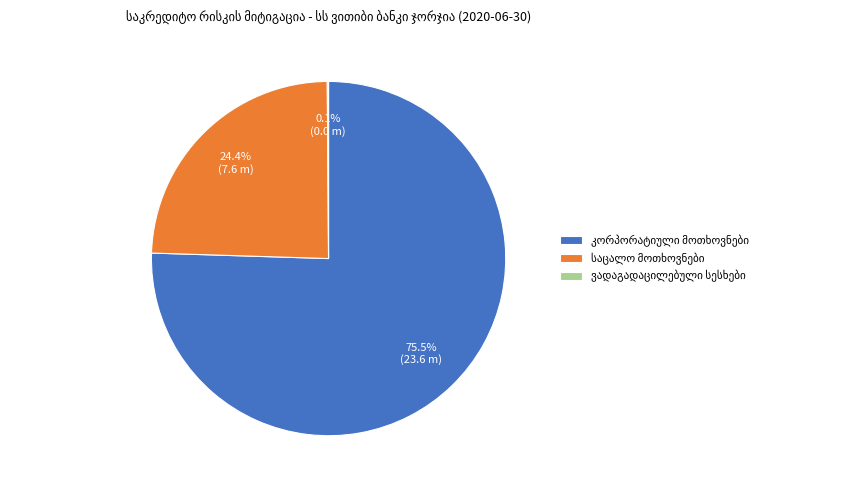

Does any single category account for the majority?

Yes